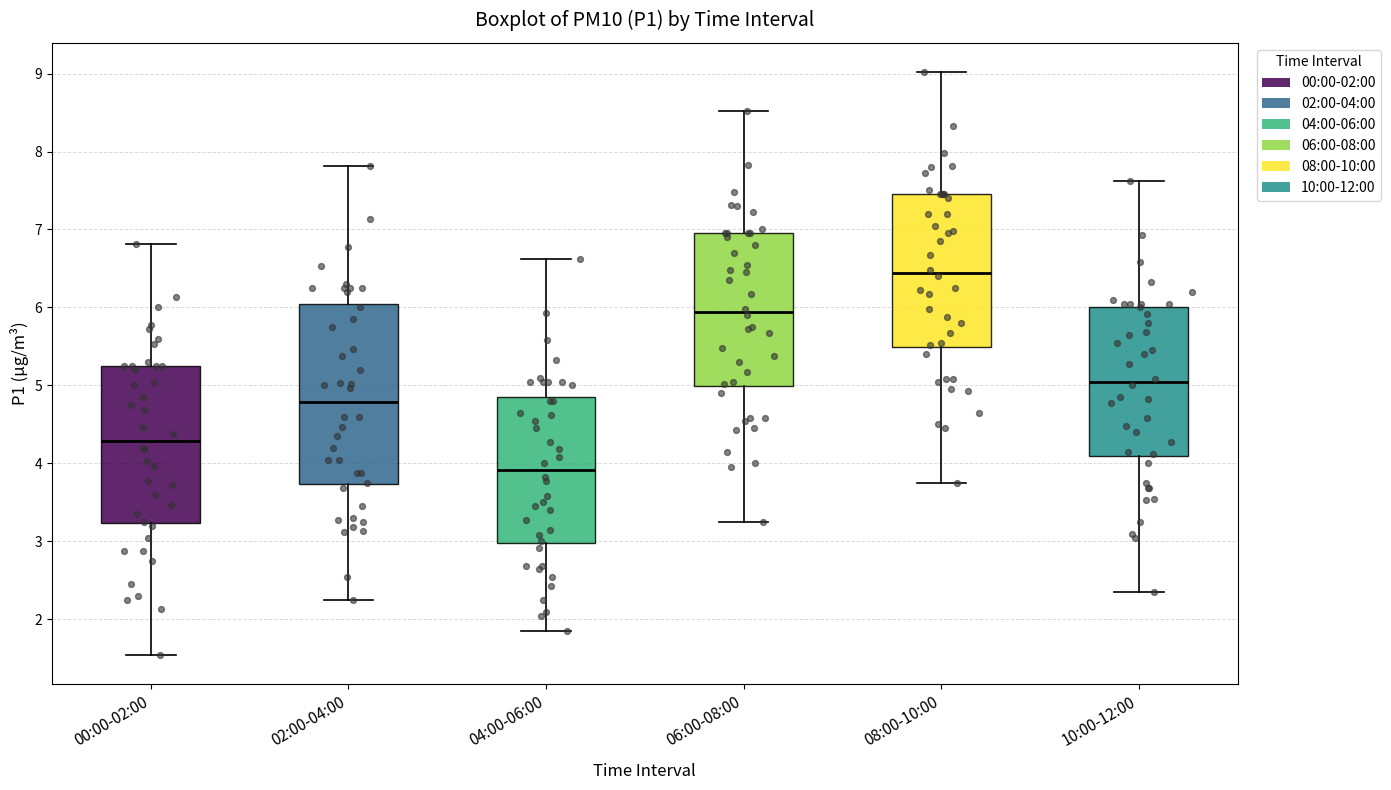

Reading left to right, transcribe this box plot: for each box, give where its median line is, the range the box spans, and where its two whiskers end, as read against the y-axis. The values are not printed on the chart, so give them approximately, as read against the axis.

00:00-02:00: median 4.3, box 3.2 to 5.3, whiskers 1.6 to 6.8
02:00-04:00: median 4.8, box 3.7 to 6.1, whiskers 2.3 to 7.8
04:00-06:00: median 3.9, box 3.0 to 4.9, whiskers 1.9 to 6.6
06:00-08:00: median 5.9, box 5.0 to 7.0, whiskers 3.3 to 8.5
08:00-10:00: median 6.4, box 5.5 to 7.5, whiskers 3.8 to 9.0
10:00-12:00: median 5.0, box 4.1 to 6.0, whiskers 2.4 to 7.6